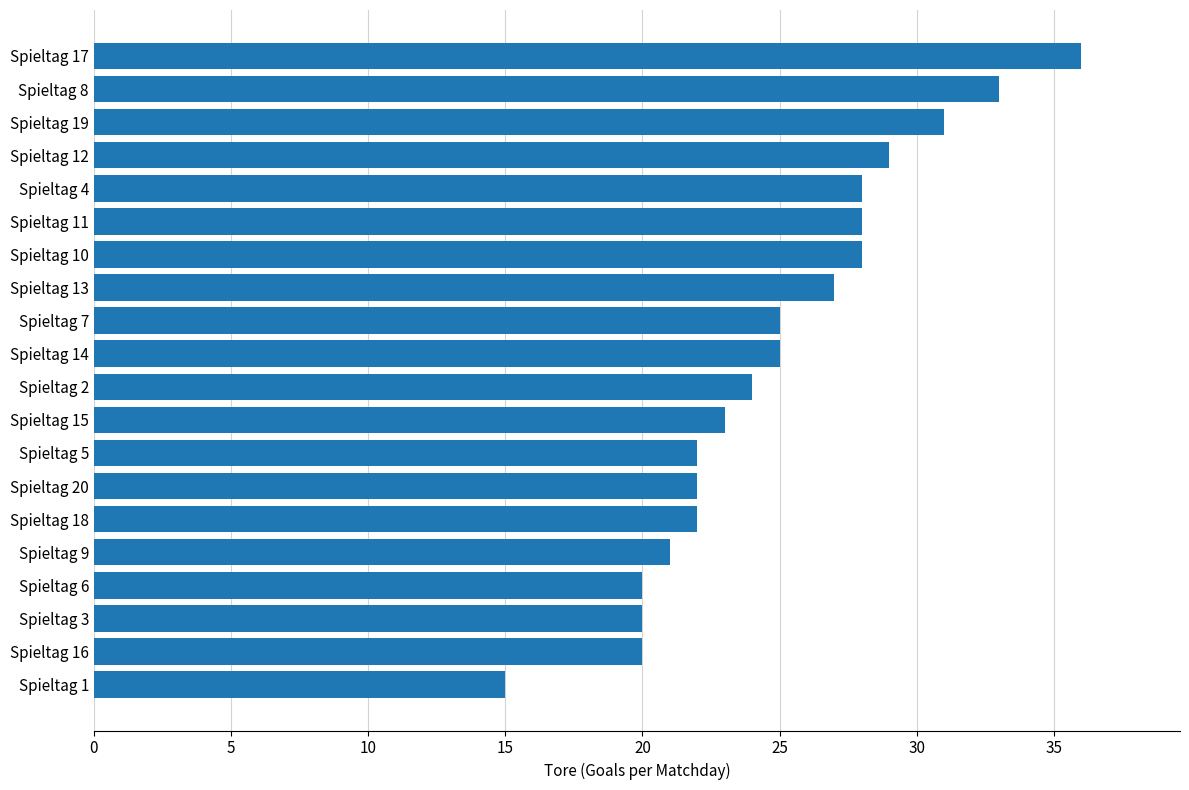

Are the bars grouped side by side (vs. stacked)?

No